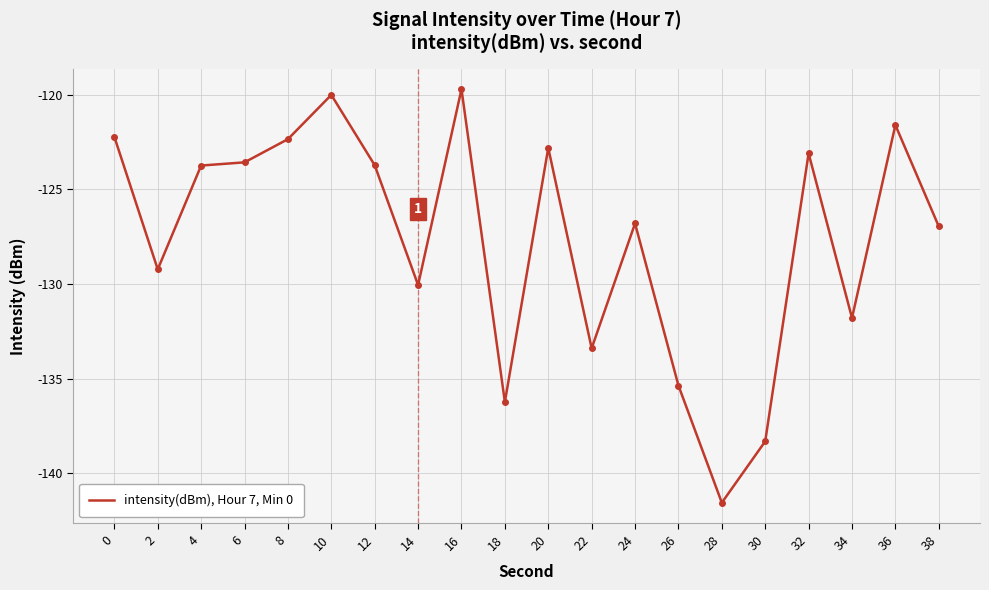

What is the sum of all values?

-2552.5